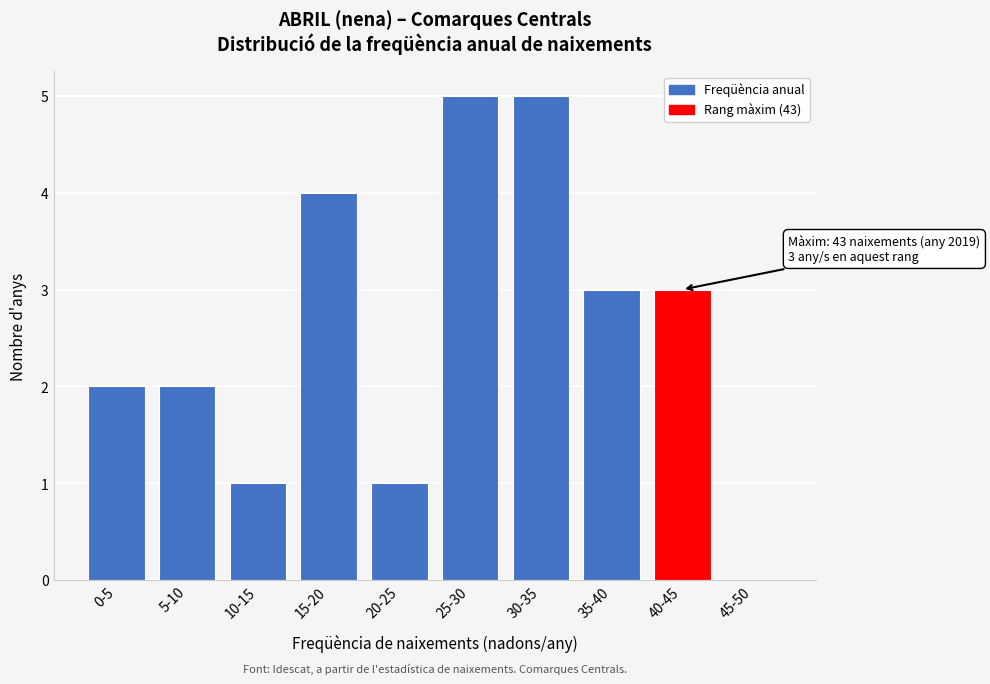

Reading right to left, what are all the values shown in this chart?

45-50=0	40-45=3	35-40=3	30-35=5	25-30=5	20-25=1	15-20=4	10-15=1	5-10=2	0-5=2